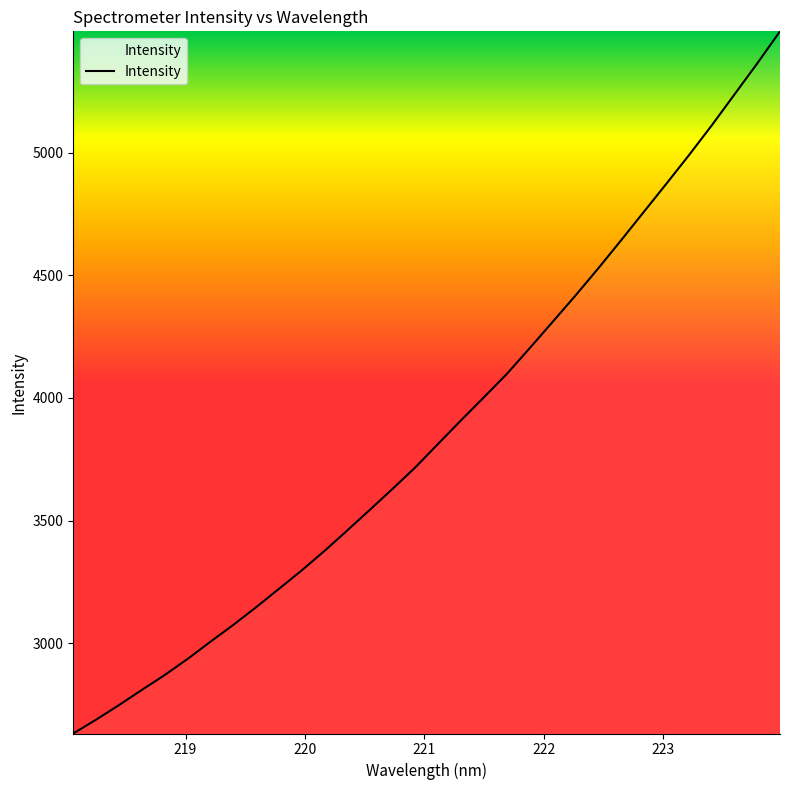

What is the difference between the maximum and minimum values?

2863.5